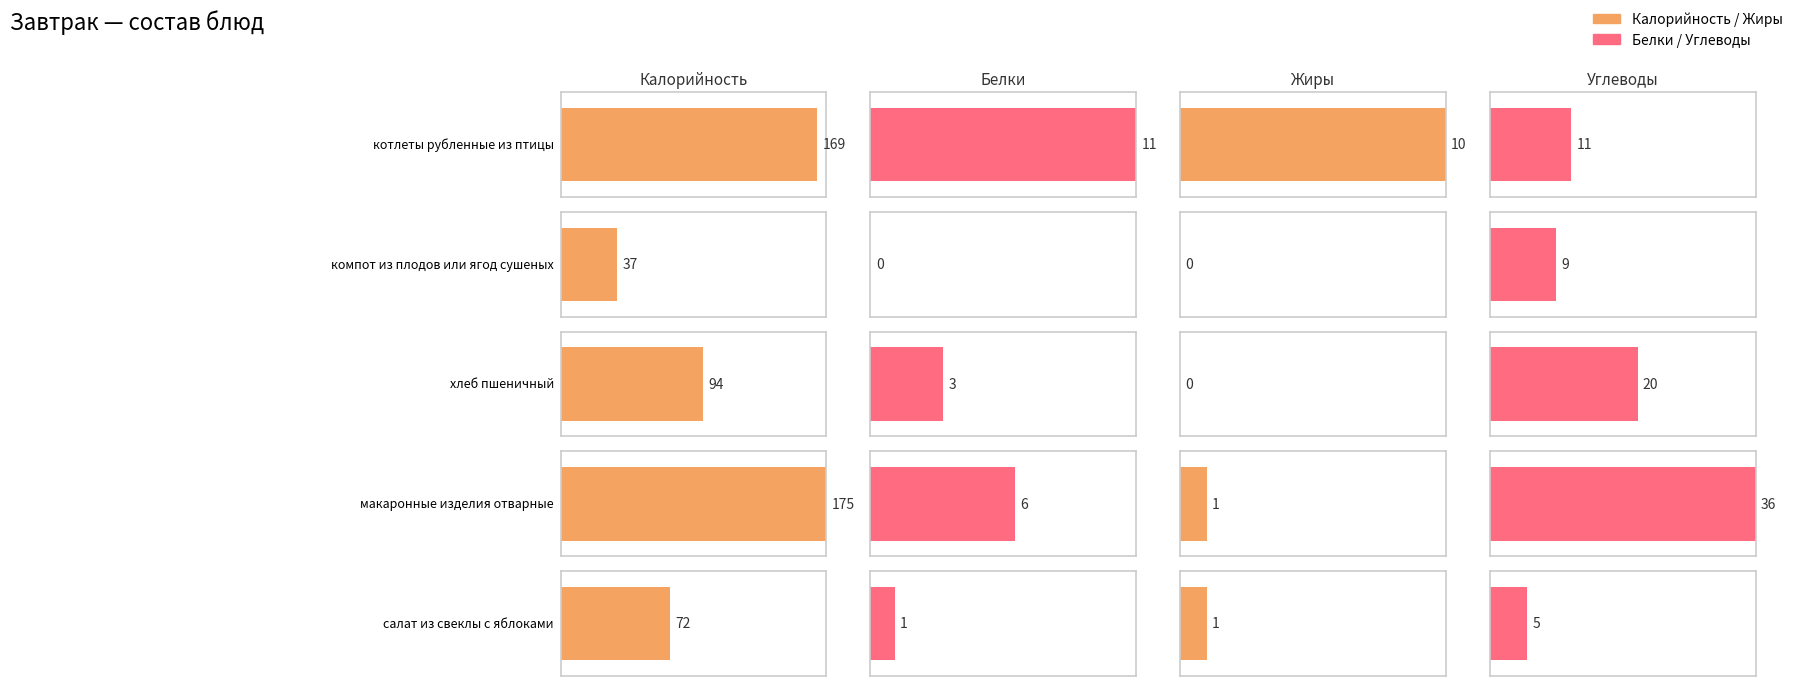

Which series has the largest total across all categories?

Калорийность